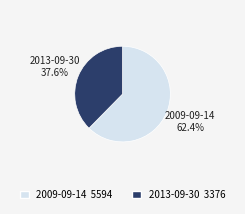

Does 2009-09-14 represent more than half of the total?

Yes